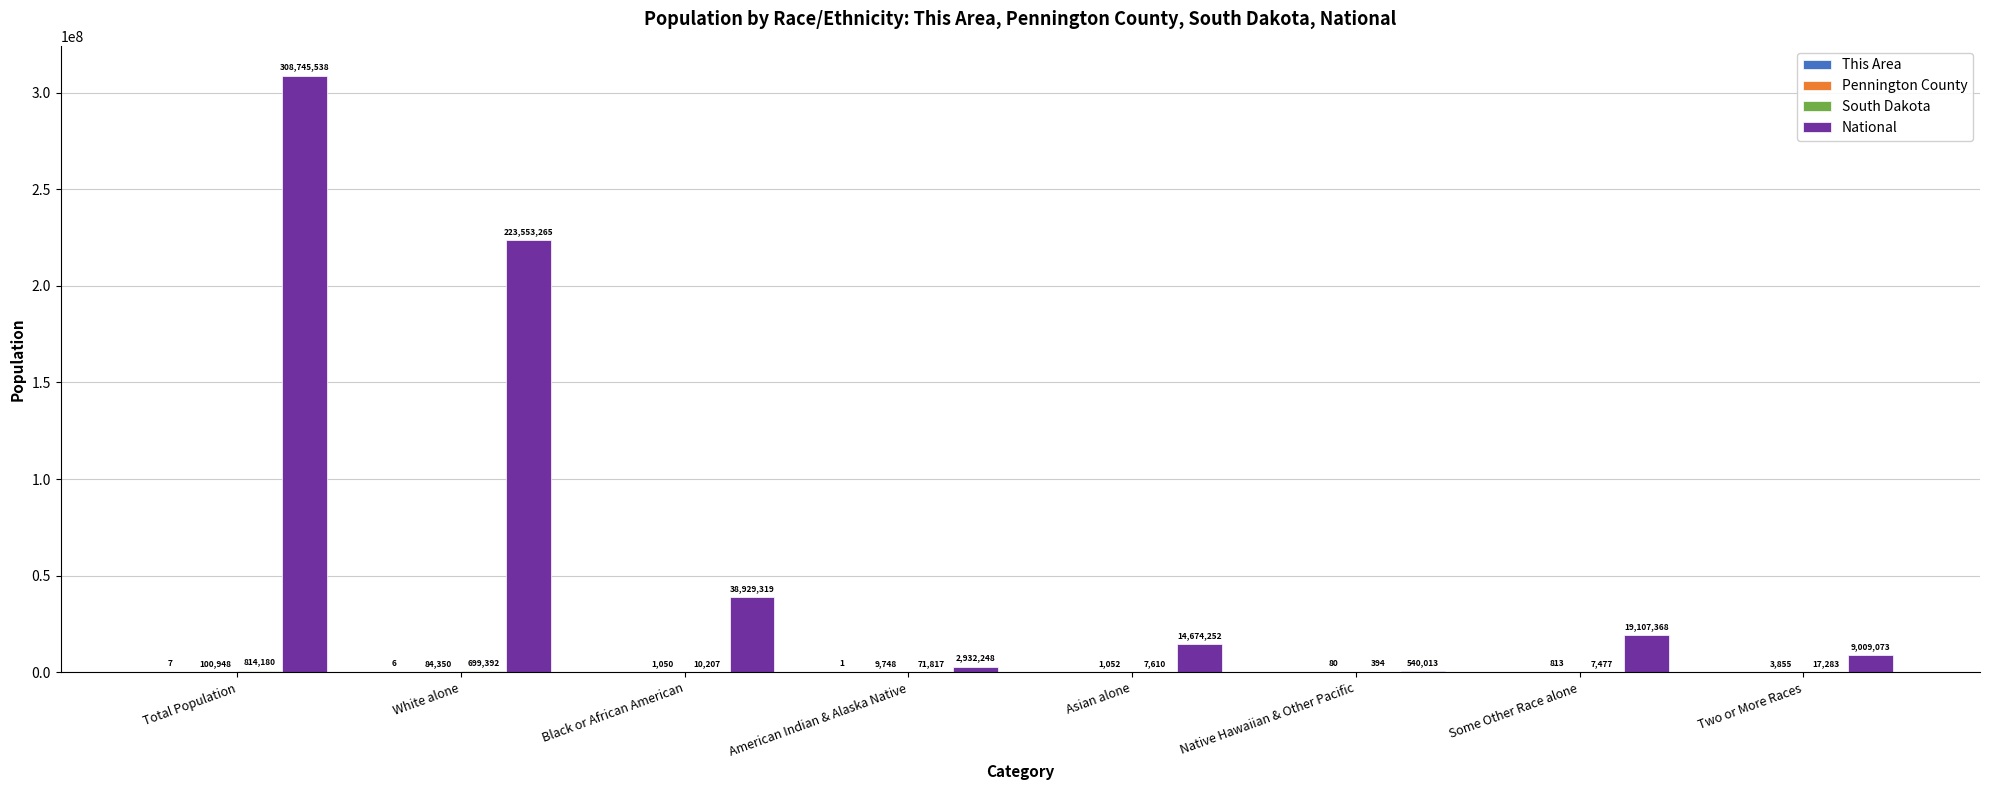

Which series has the largest range (max minus min)?

National